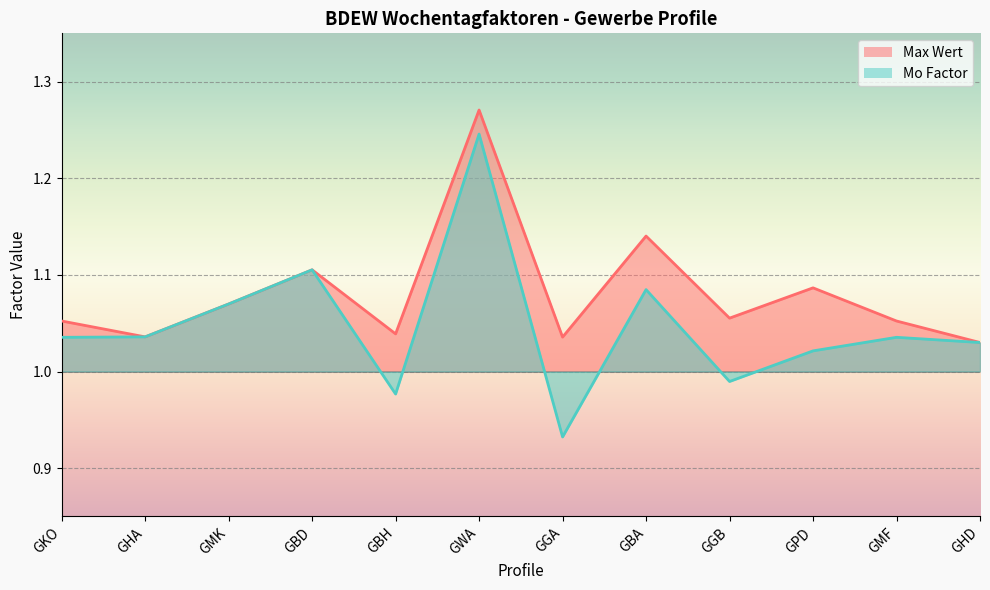

What is the value of the Max Wert point at the 9th from the left?

1.1